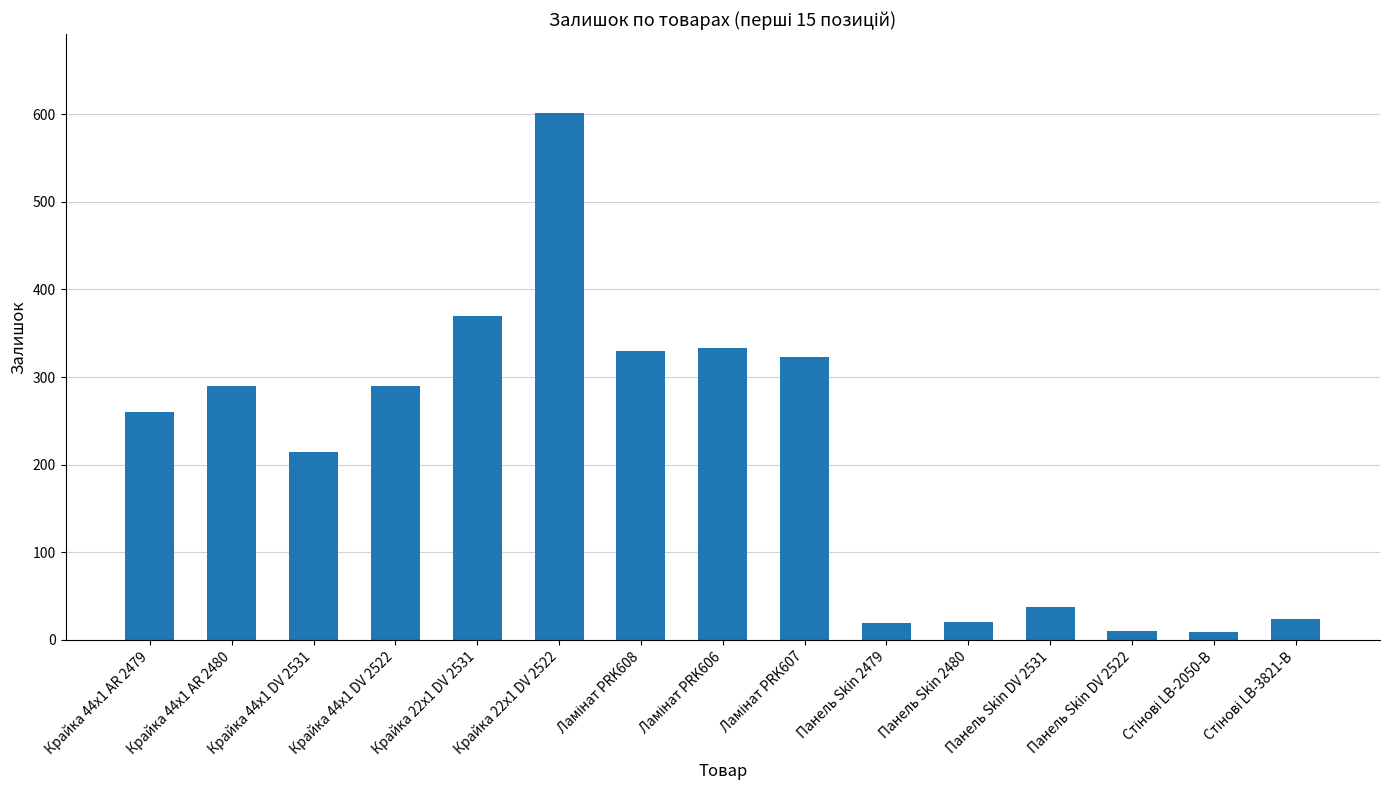

What is the difference between the maximum and minimum values?

592